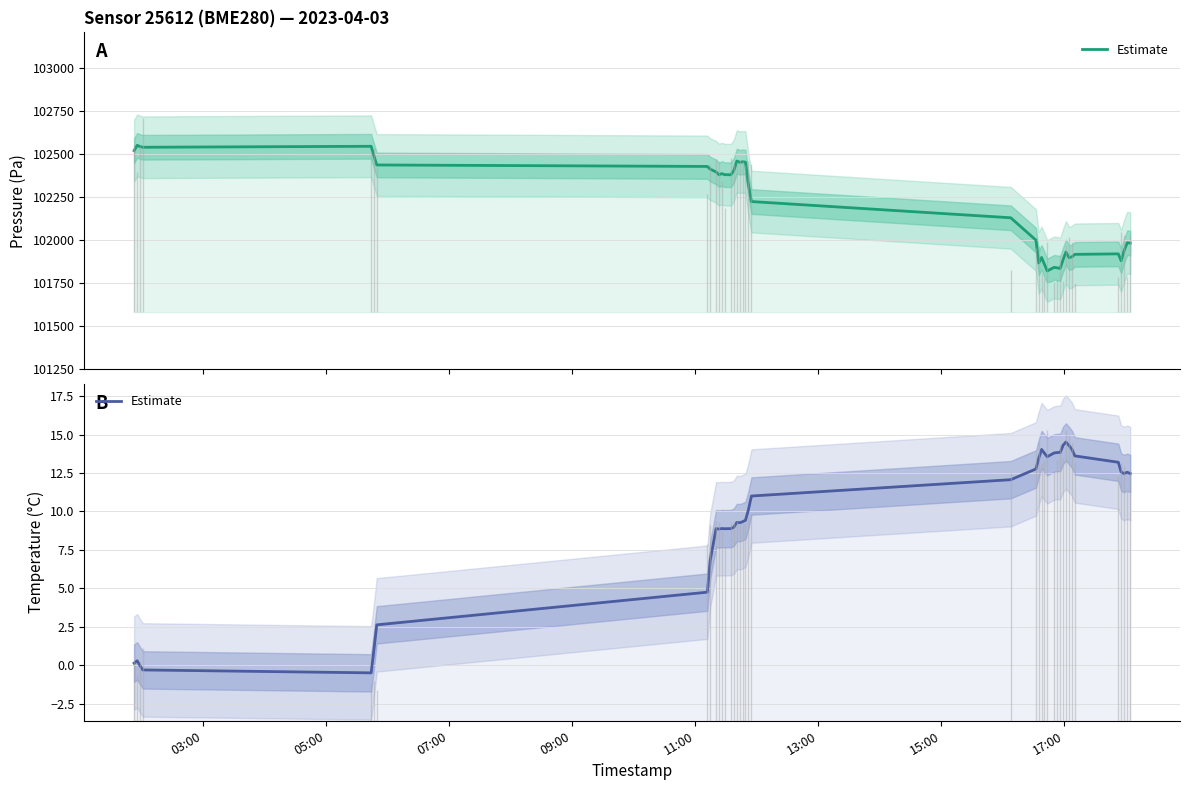

What is the difference between the second highest and minimum values?

14.8